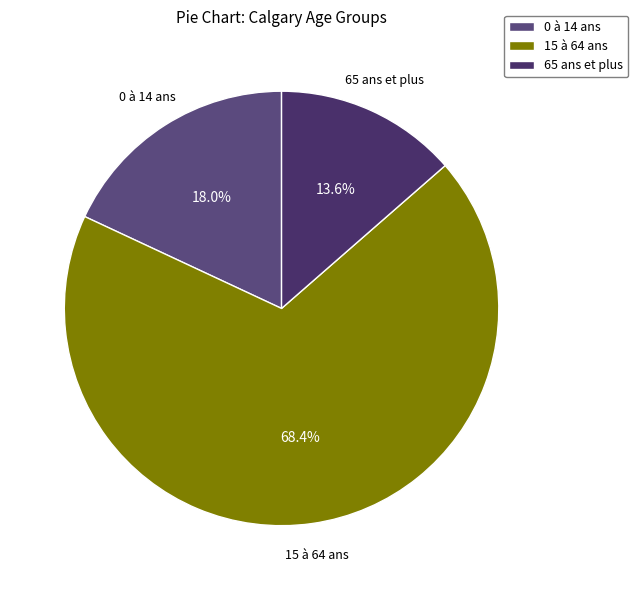

Does 15 à 64 ans account for over 50% of the chart?

Yes